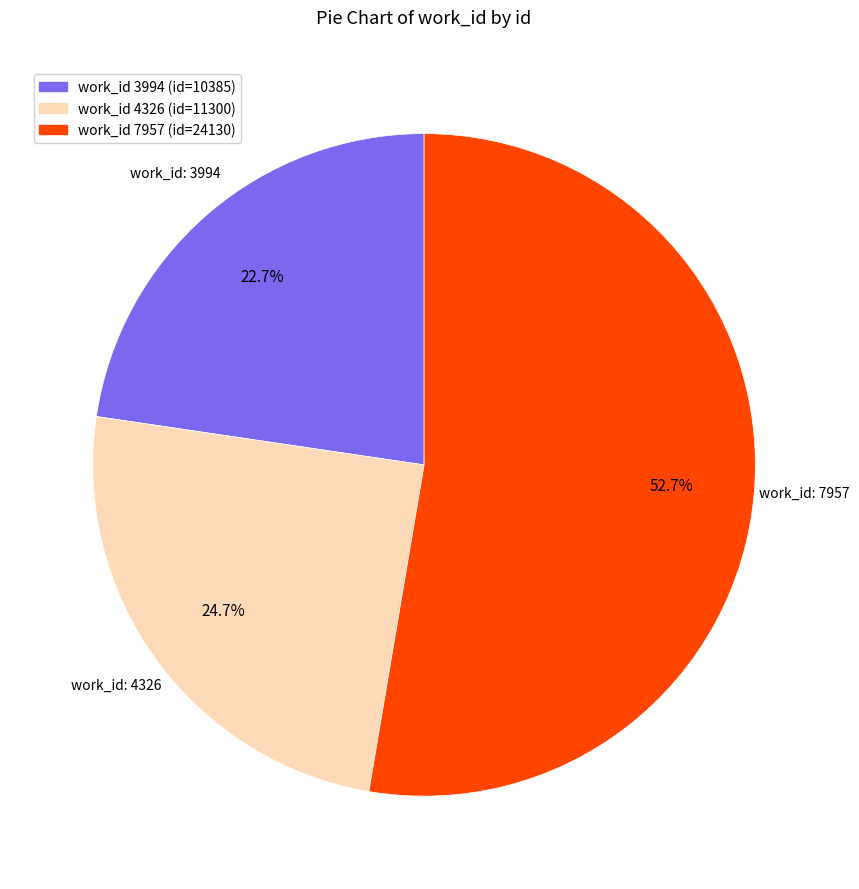

How many slices are in this pie chart?

3